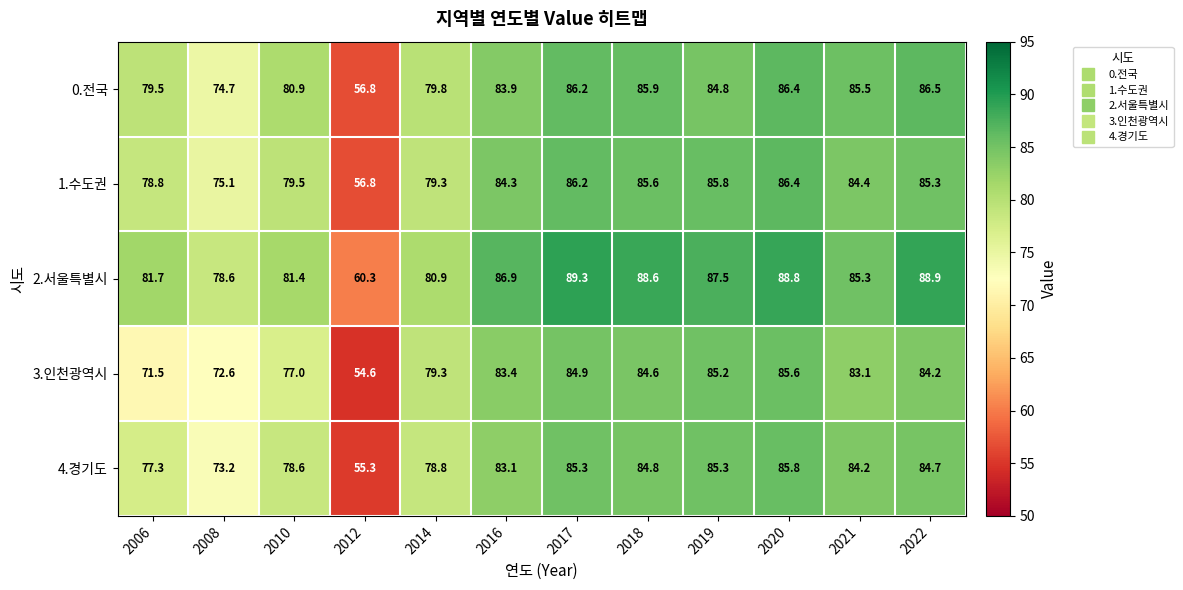

Which label corresponds to the smallest value in the chart?

2012